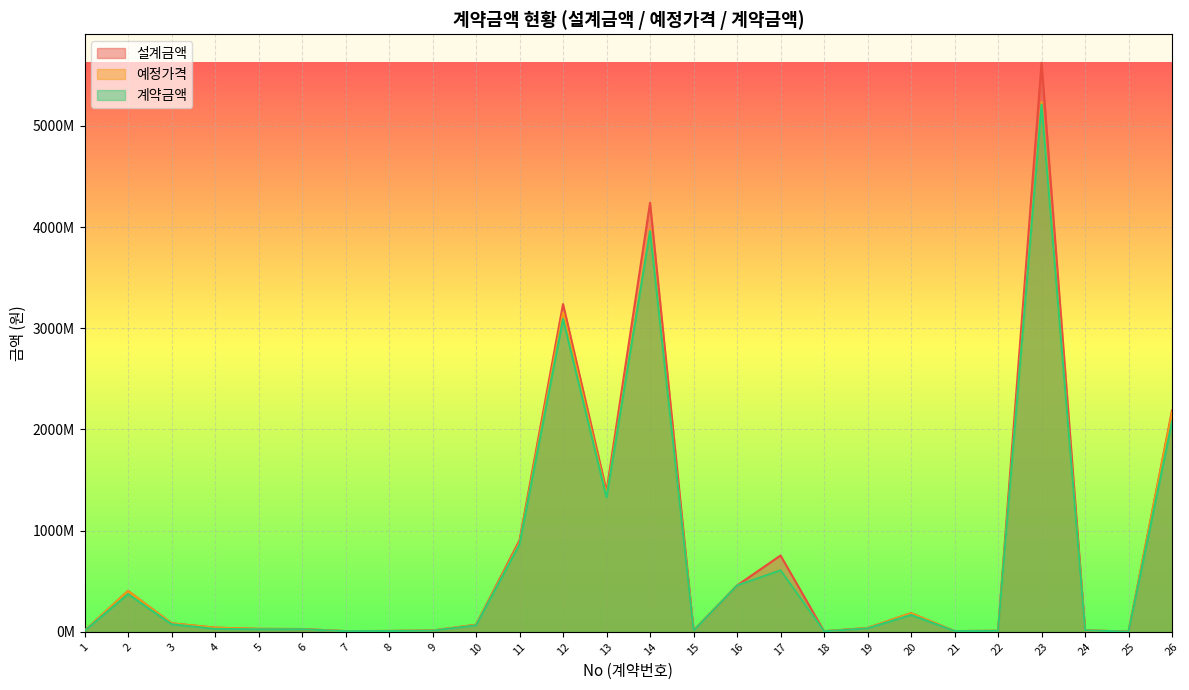

What is the average value of the 설계금액 series?

760248324